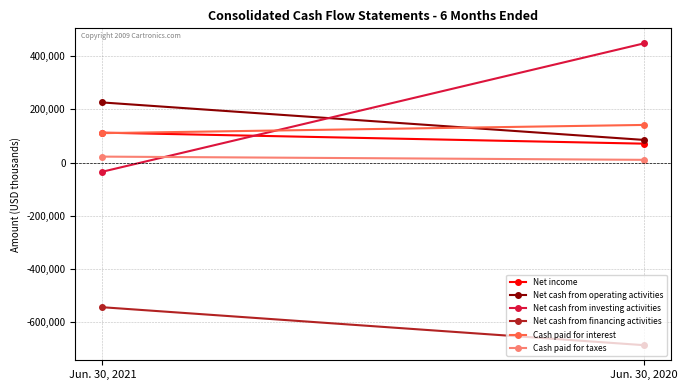

True or false: Cash paid for taxes has a value of 15617 at Jun. 30, 2020.

False